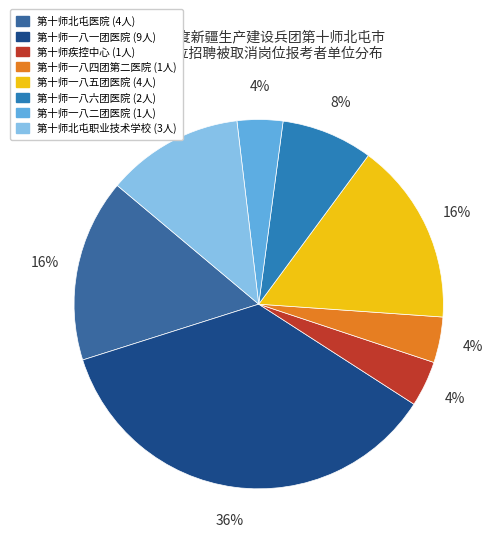

To the nearest percent, what is the combined percentage of 第十师北屯职业技术学校 and 第十师一八二团医院?

16%